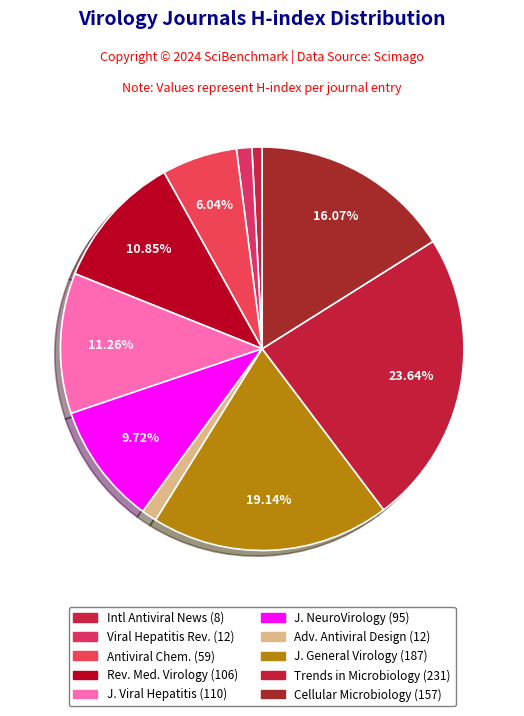

What is the largest slice in the pie chart?

Trends in Microbiology